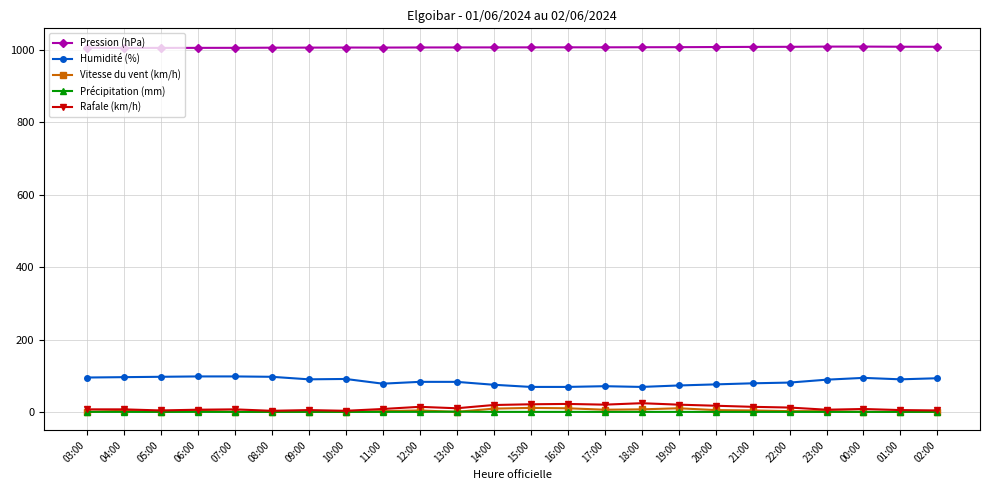

True or false: Précipitation (mm) and Pression (hPa) cross at least once.

False